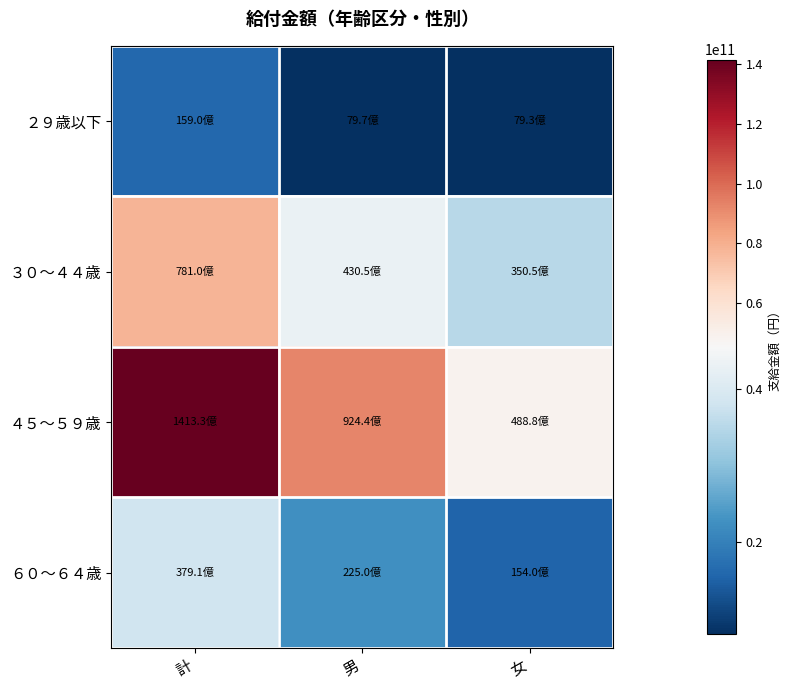

Reading left to right, extract all data points from this chart.

２９歳以下: 計=15898905950	男=7966221397	女=7932684553
３０～４４歳: 計=78100185714	男=43048744730	女=35051440984
４５～５９歳: 計=141326661703	男=92444823372	女=48881838331
６０～６４歳: 計=37906448430	男=22503067357	女=15403381073